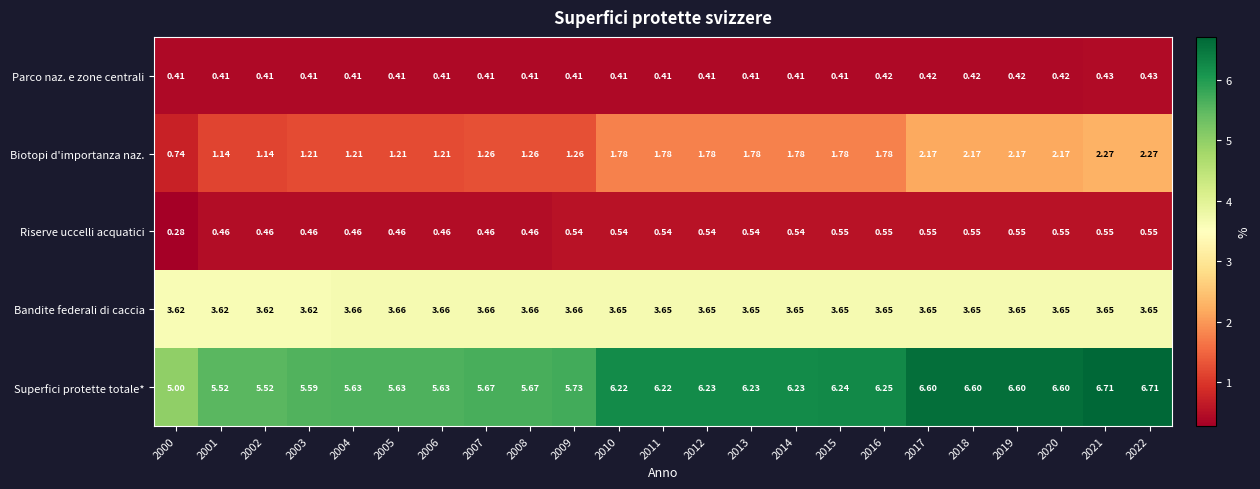

Is the value of Biotopi d'importanza naz. at 2011 greater than the value of Bandite federali di caccia at 2007?

No